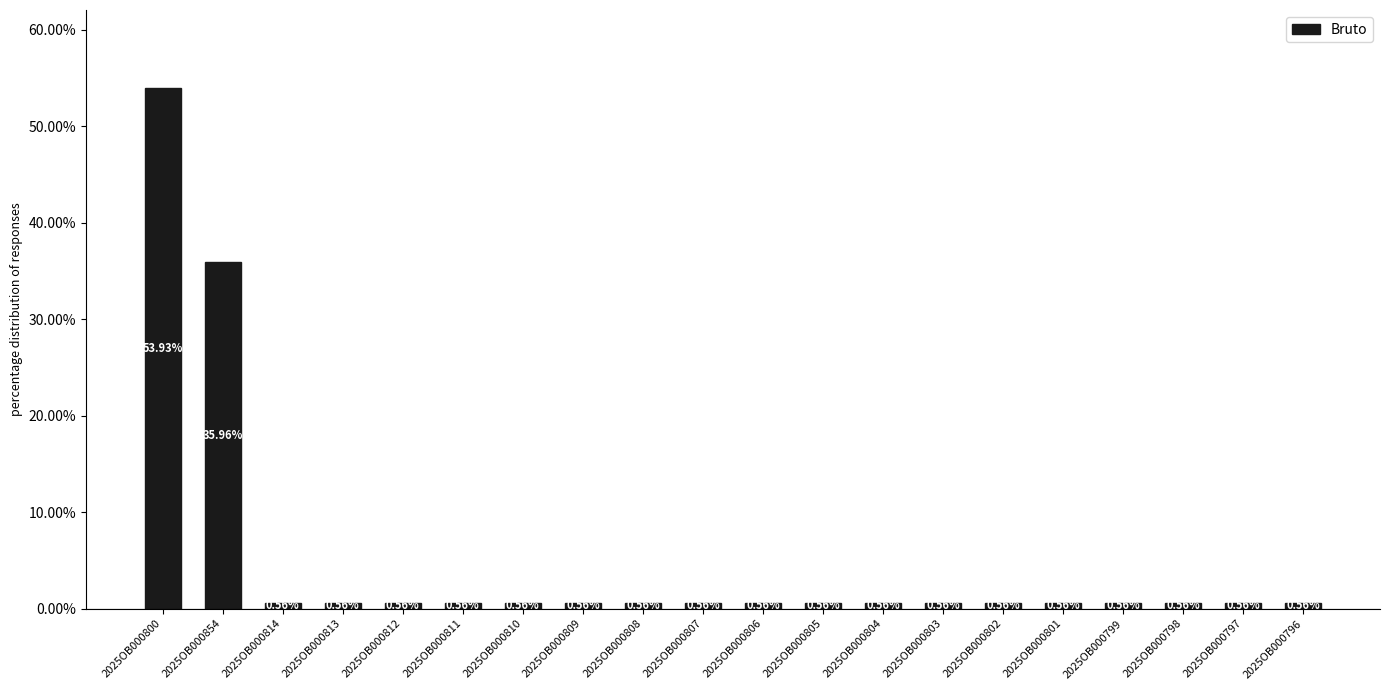

What is the difference between the maximum and minimum values?

53.4